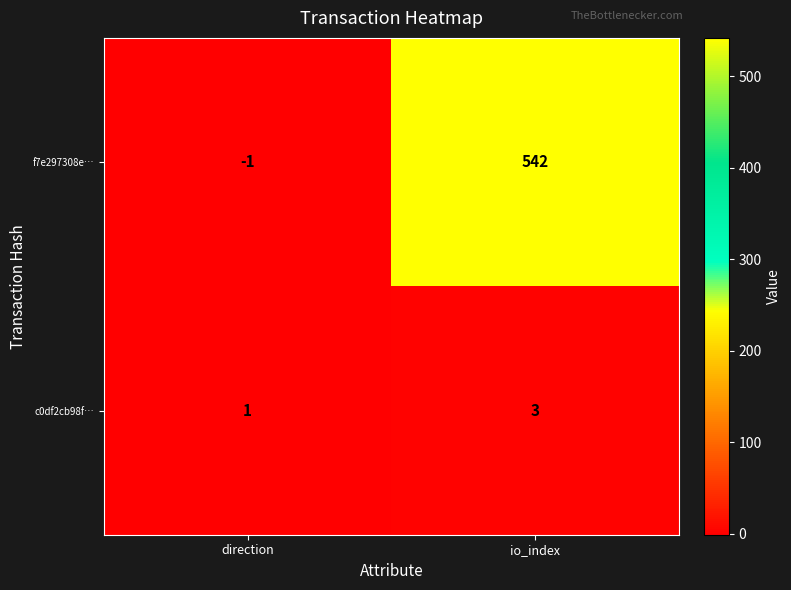

What is the spread (max minus min) of values at io_index?

539